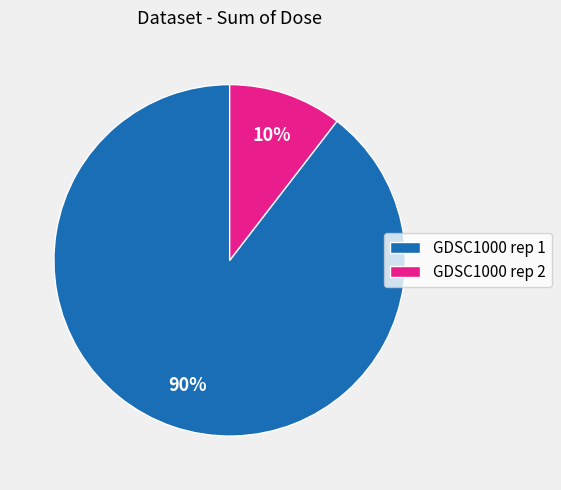

Which category has the biggest portion of the pie?

GDSC1000 rep 1